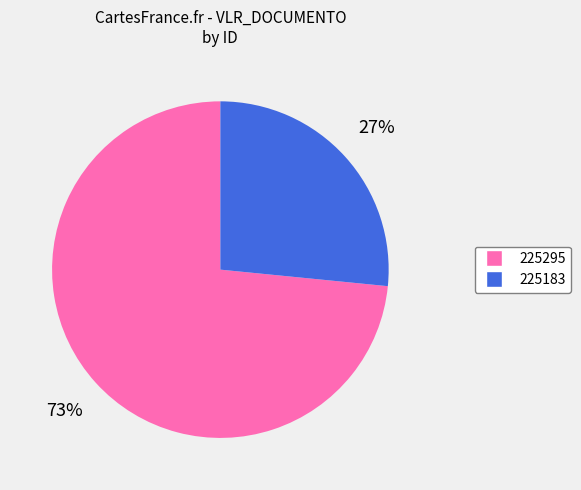

Does 225295 account for over 50% of the chart?

Yes